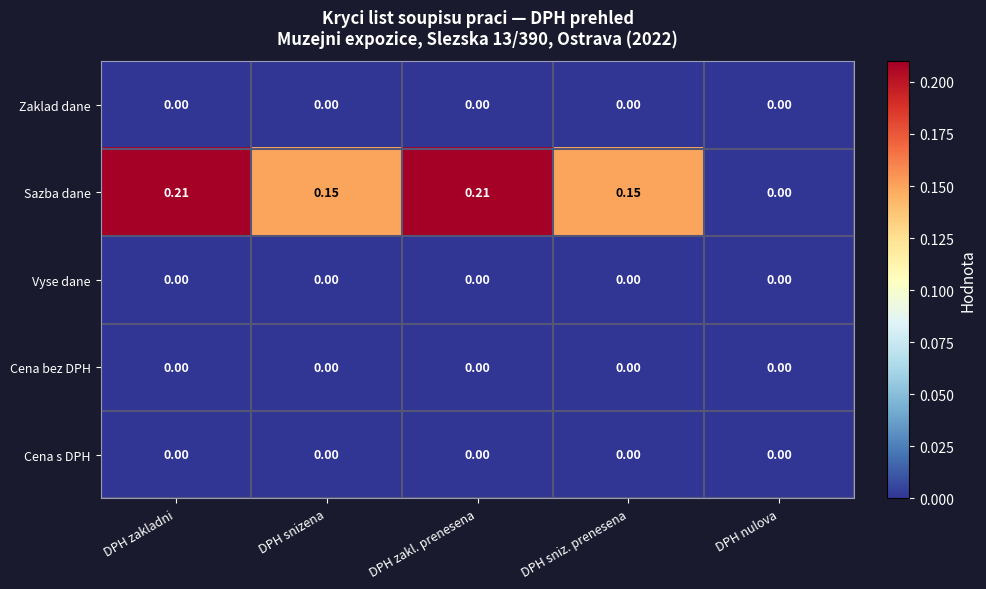

At which label is Sazba dane closest to 0?

DPH nulova